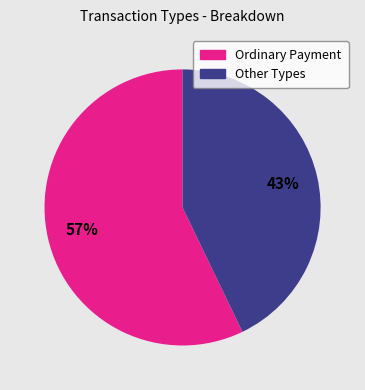

How many segments does this pie chart have?

2